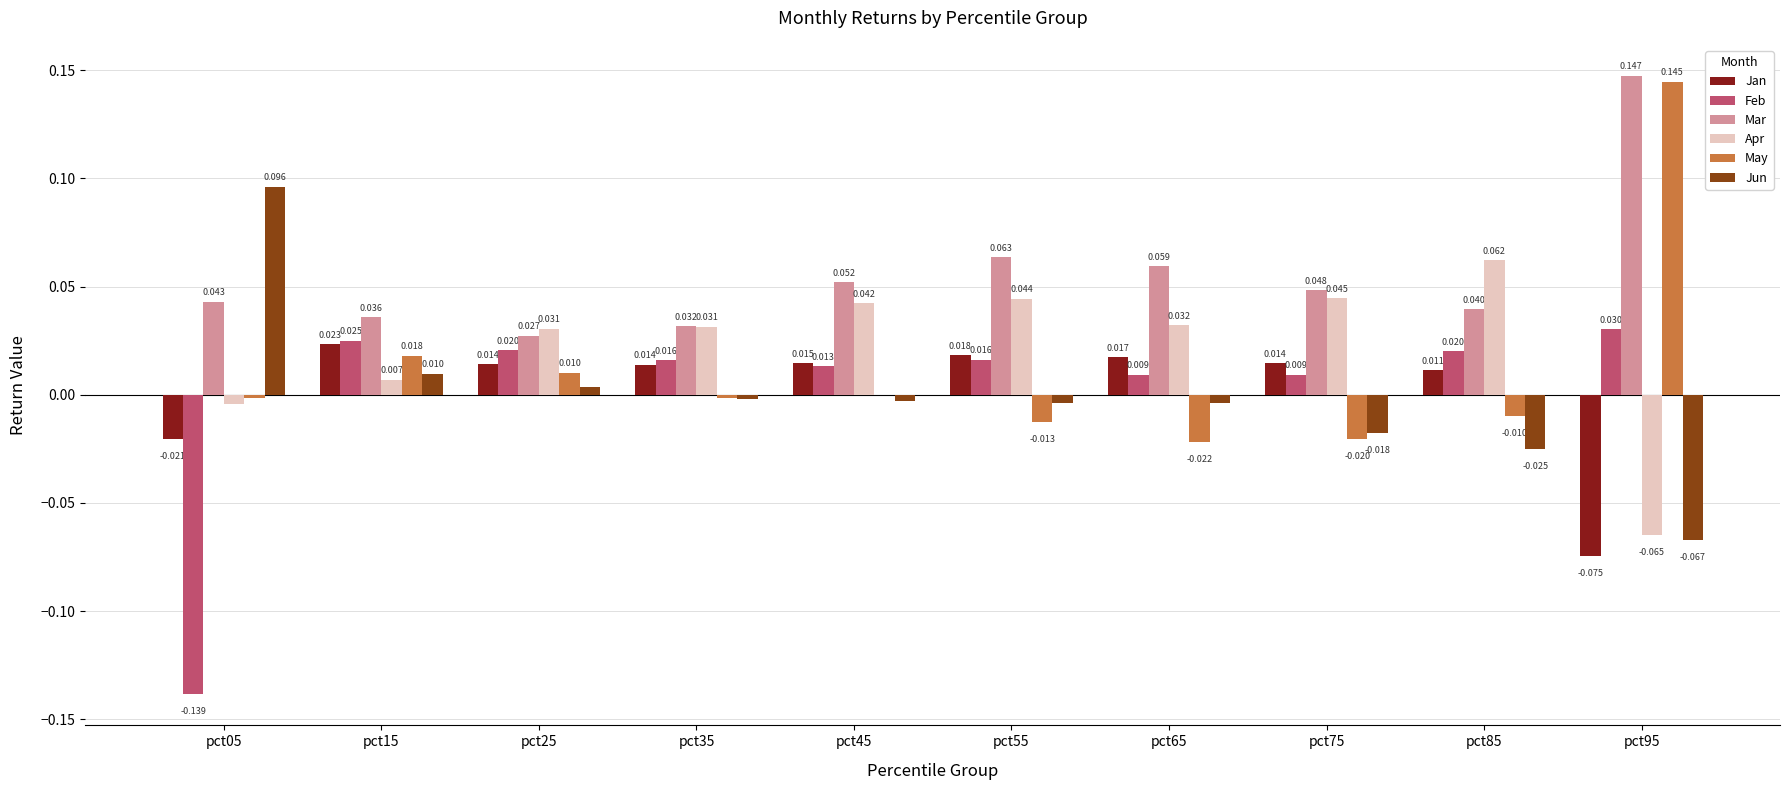

Which series has the largest total across all categories?

Mar